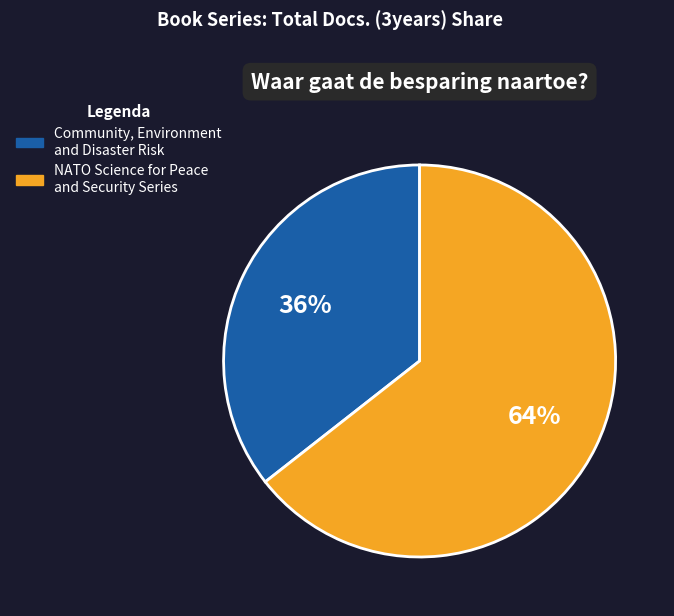

Rank the categories by value from lowest to highest.

Community, Environment and Disaster Risk, NATO Science for Peace and Security Series